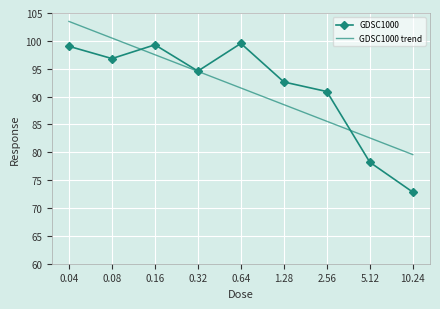

What is the difference between the maximum and second lowest values in the GDSC1000 trend series?

20.9